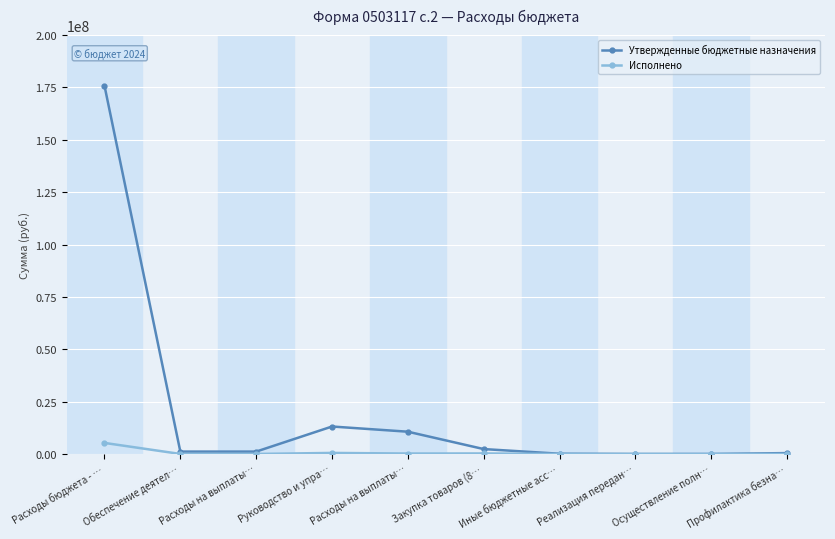

How many lines are shown in the chart?

2